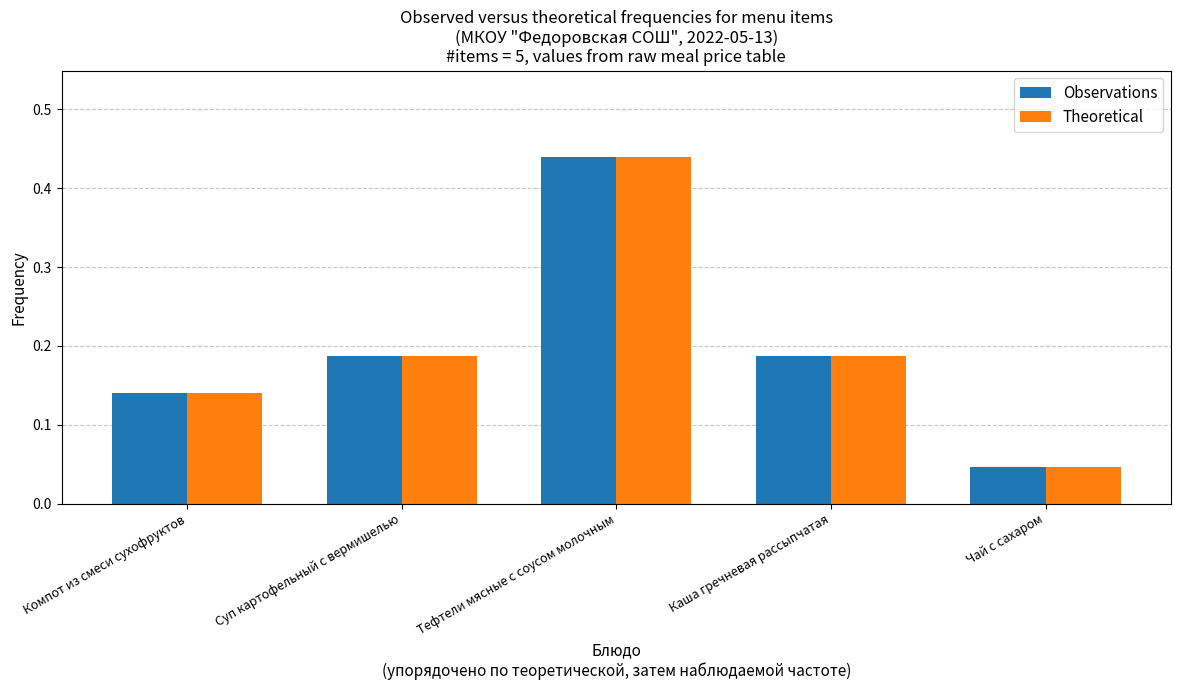

At which category is the sum across all series the highest?

Тефтели мясные с соусом молочным